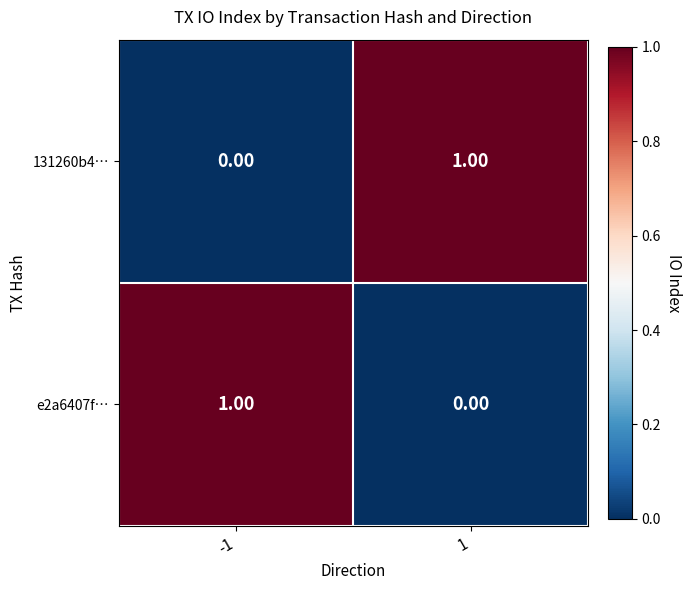

Is the value of 131260b4… at 1 greater than the value of e2a6407f… at 1?

Yes